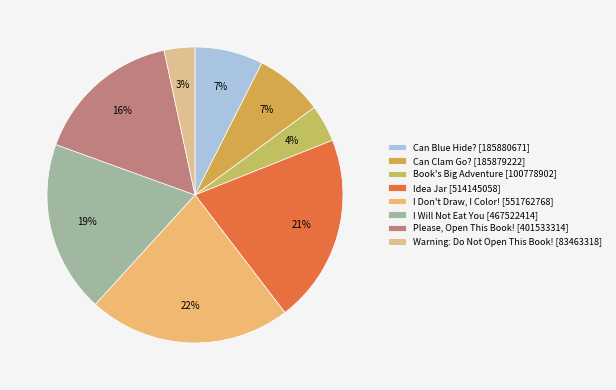

What is the change in value from I Will Not Eat You to Warning: Do Not Open This Book!?

-384059096